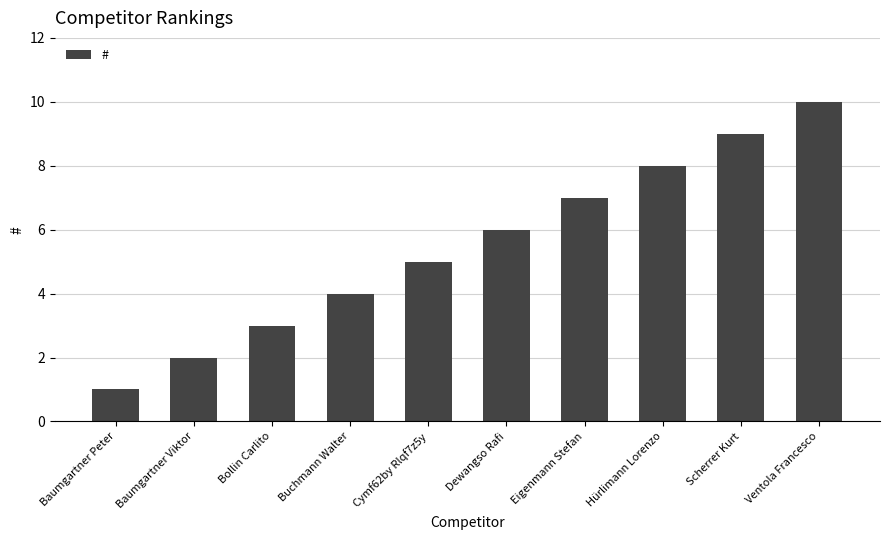

What is the sum of all values?

55